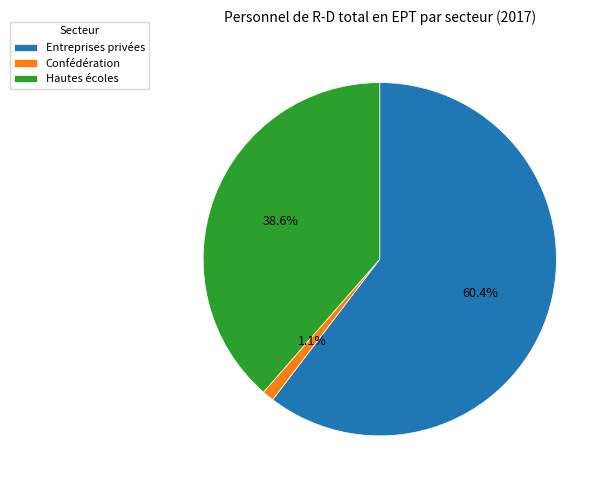

Does any single category account for the majority?

Yes